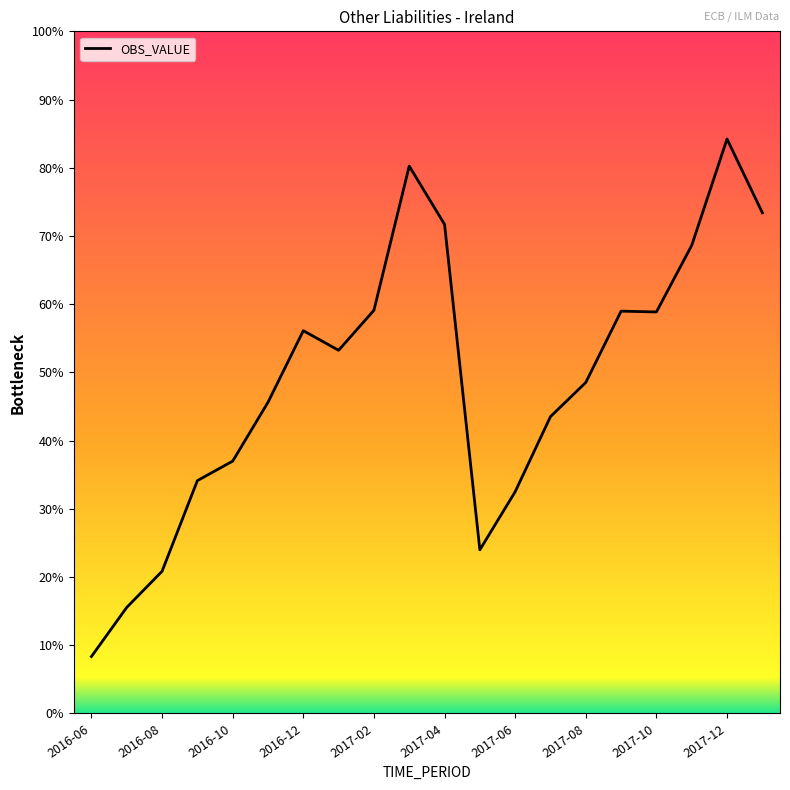

Does the chart display data point markers on the line(s)?

No